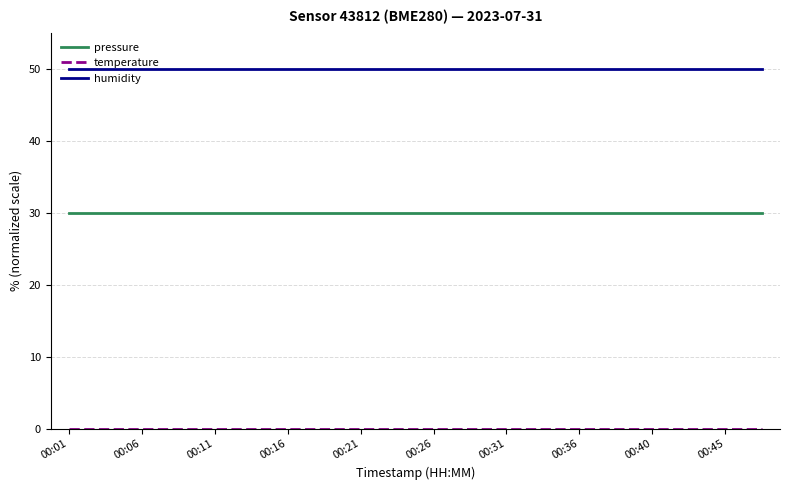

What is the greatest value displayed?

50